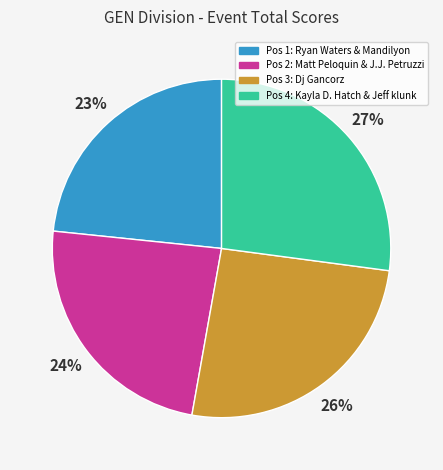

Is there a majority slice in this chart?

No